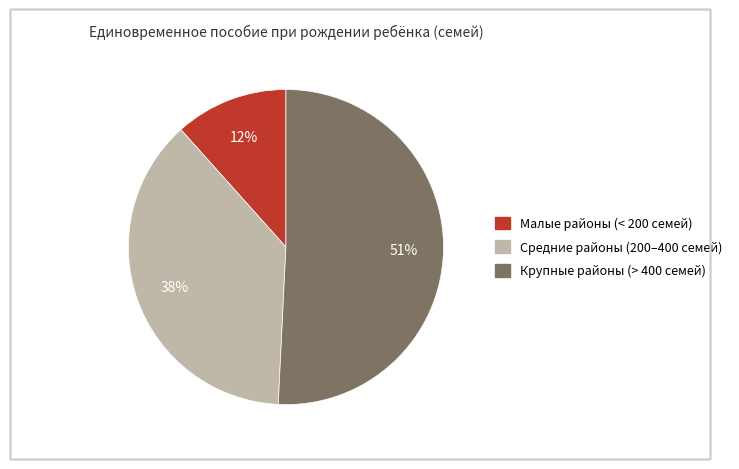

Is there any slice that represents more than half of the pie?

Yes